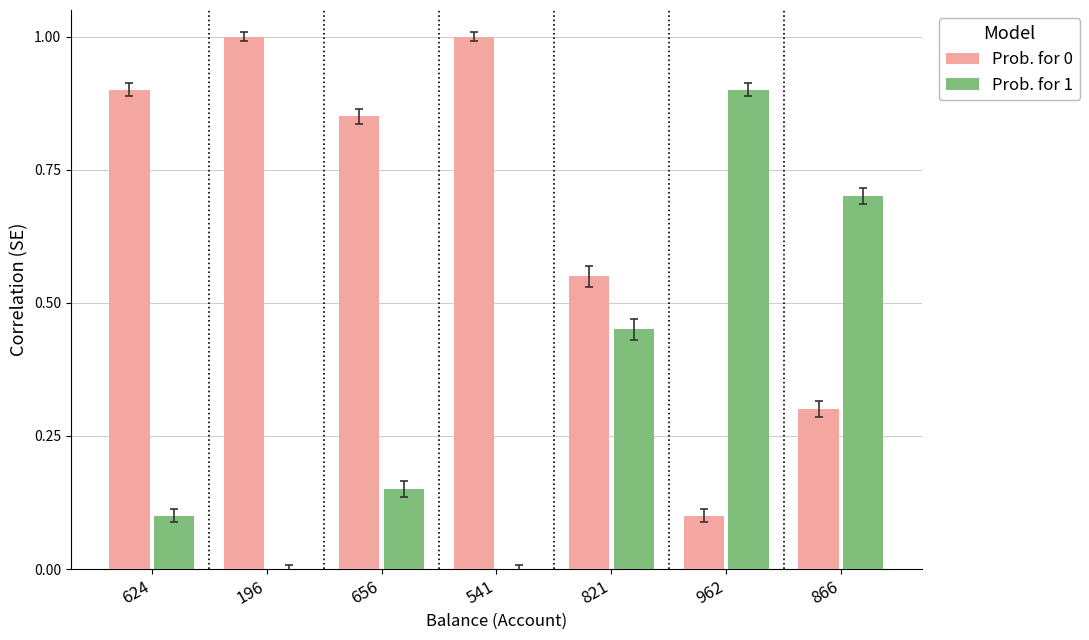

What is the maximum value for Prob. for 0?

1.0